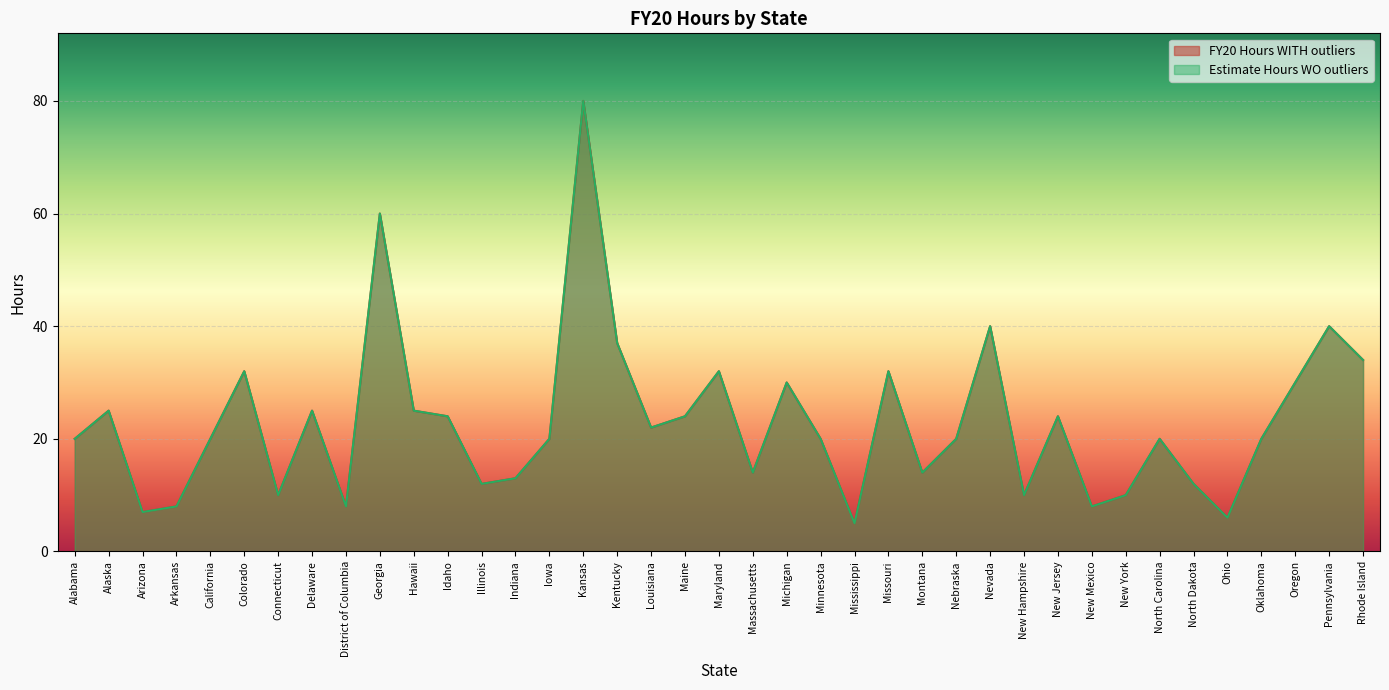

What is the approximate value of FY20 Hours WITH outliers at Montana, to the nearest 10?

10